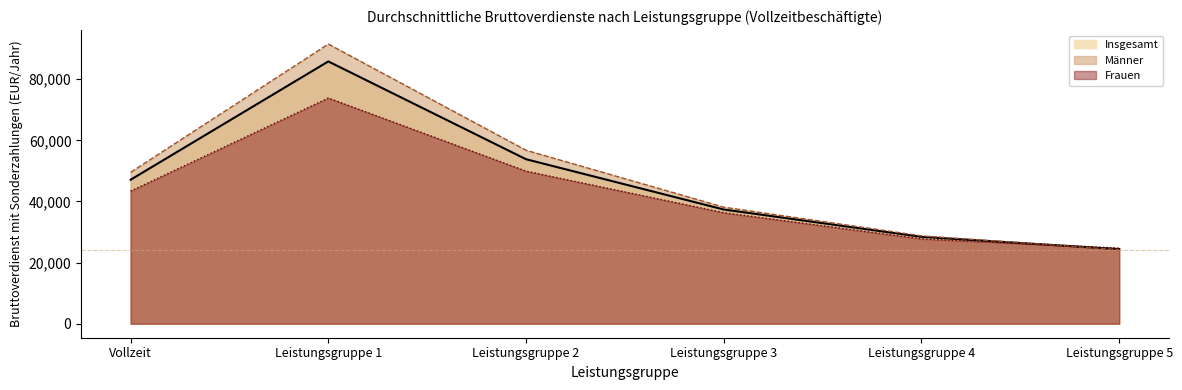

Which category has the lowest value in the Insgesamt series?

Leistungsgruppe 5